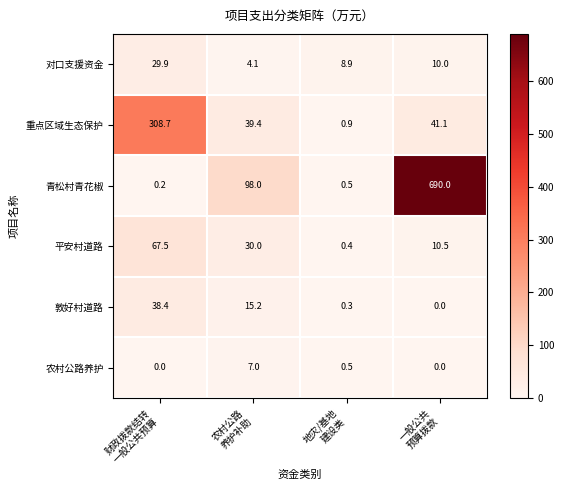

Which series has the widest spread of values?

青松村青花椒